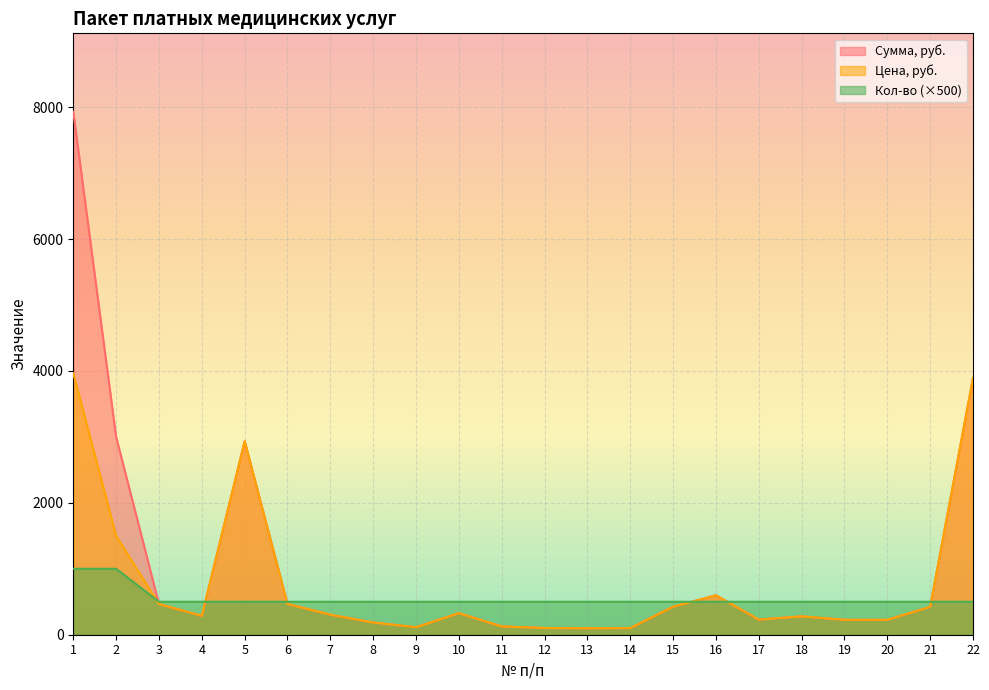

Which series has the largest total across all categories?

Сумма, руб.